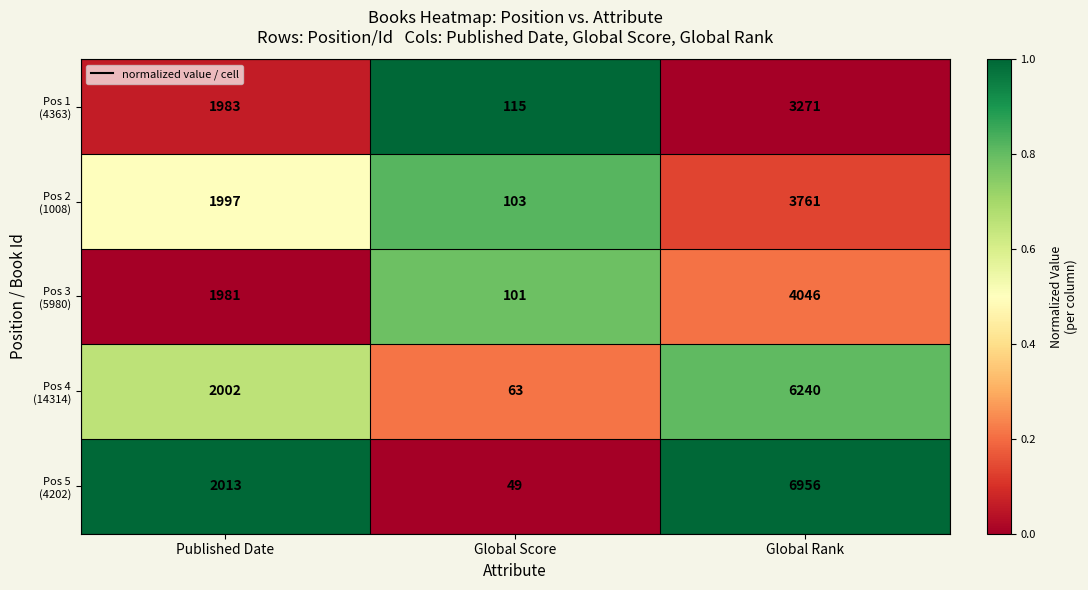

At which category does the chart reach its minimum across all series?

Global Score